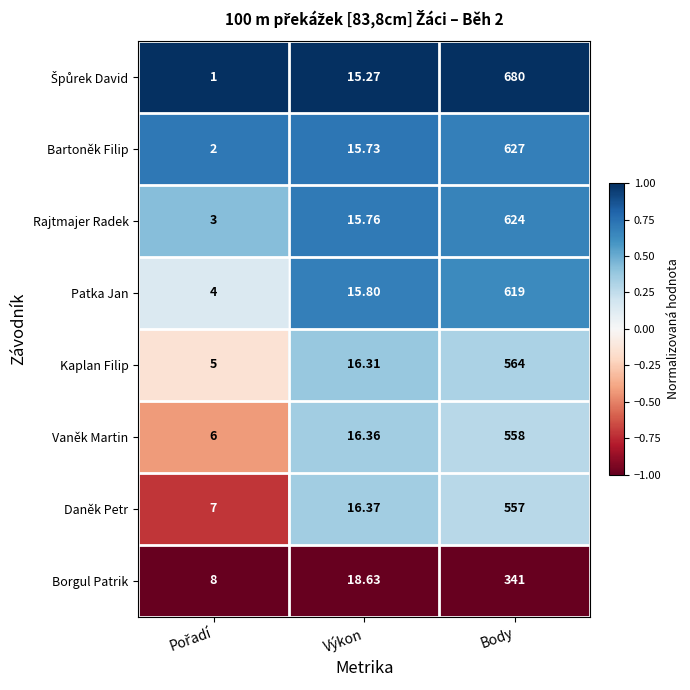

How many series are shown in this chart?

8